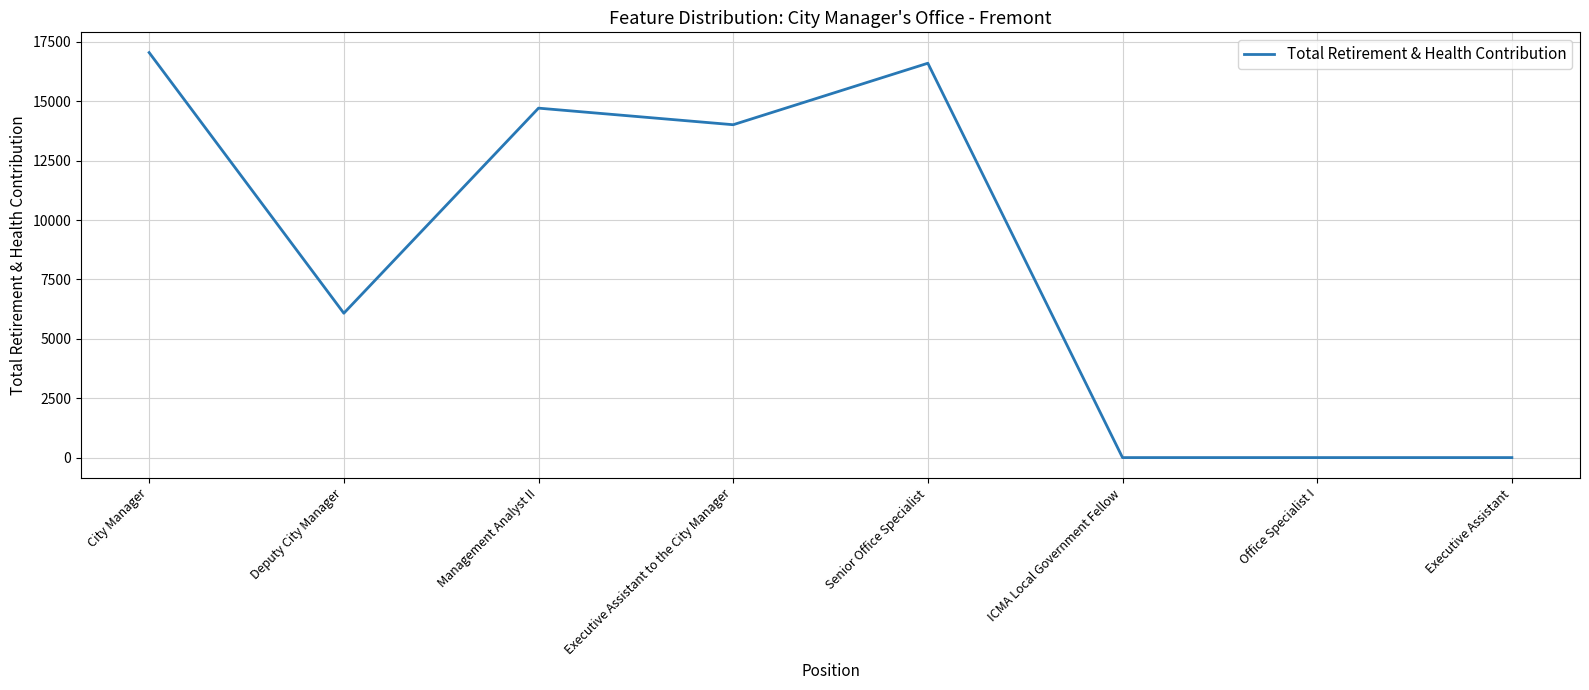

Reading left to right, what are all the values shown in this chart?

17051	6078	14712	14014	16603	0	0	0